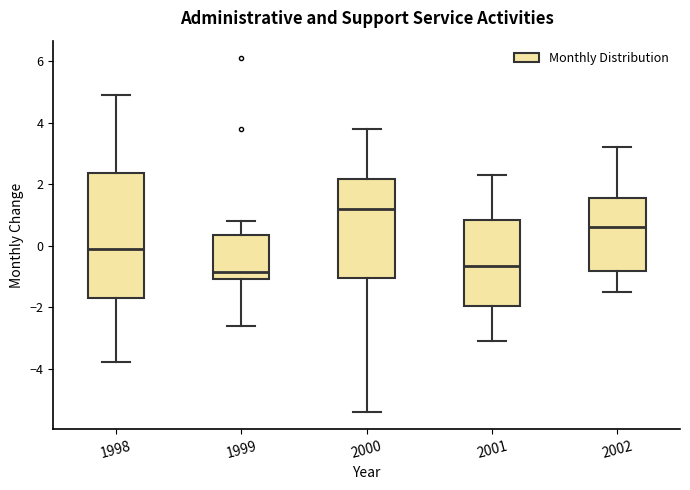

Reading left to right, read every box against the y-axis: the position of its median line, the range the box covers, and the ends of its whiskers. The values are not printed on the chart, so give them approximately, as read against the axis.

1998: median 0.0, box -1.6 to 2.4, whiskers -3.8 to 5.0
1999: median -0.8, box -1.0 to 0.4, whiskers -2.6 to 0.8
2000: median 1.2, box -1.0 to 2.2, whiskers -5.4 to 3.8
2001: median -0.6, box -2.0 to 0.8, whiskers -3.0 to 2.4
2002: median 0.6, box -0.8 to 1.6, whiskers -1.4 to 3.2